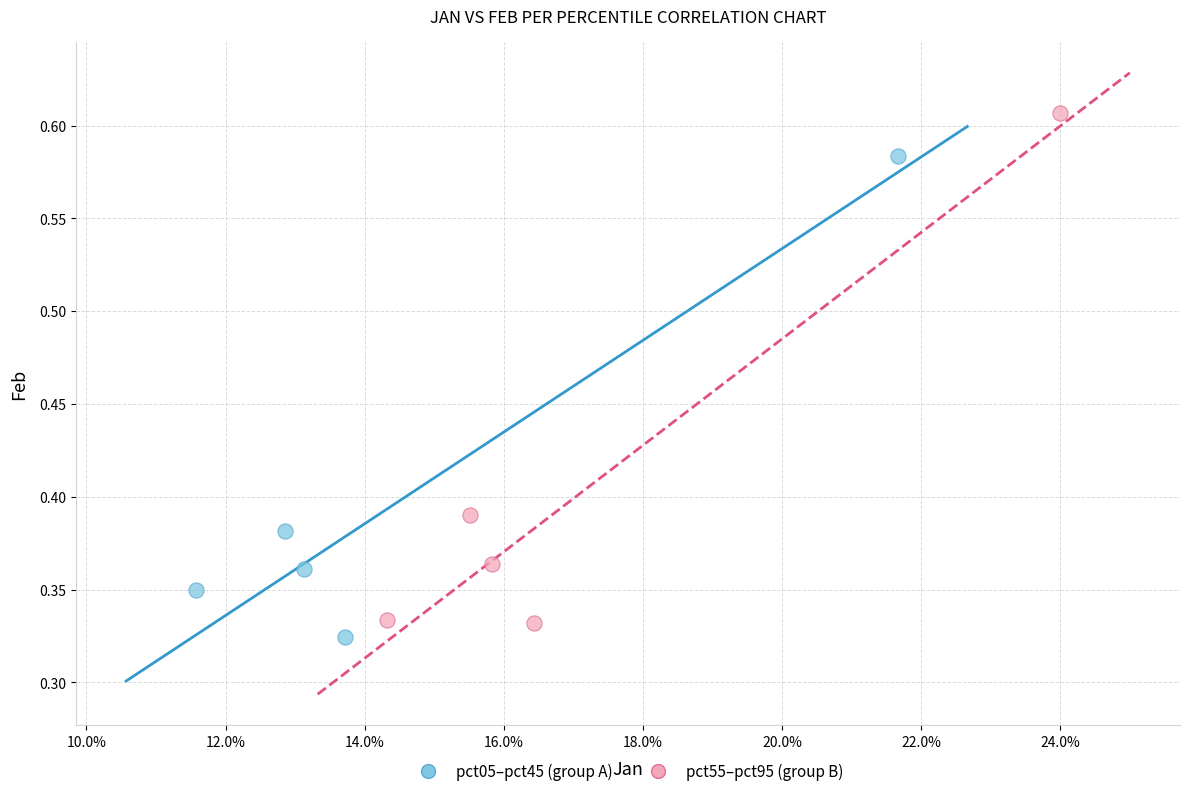

Which series reaches the maximum Y coordinate?

pct55–pct95 (group B)